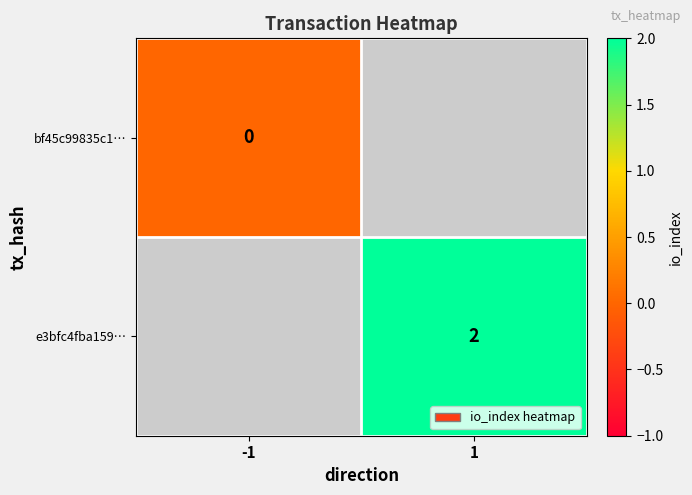

The value of e3bfc4fba159… at 1 is 2. True or false?

True